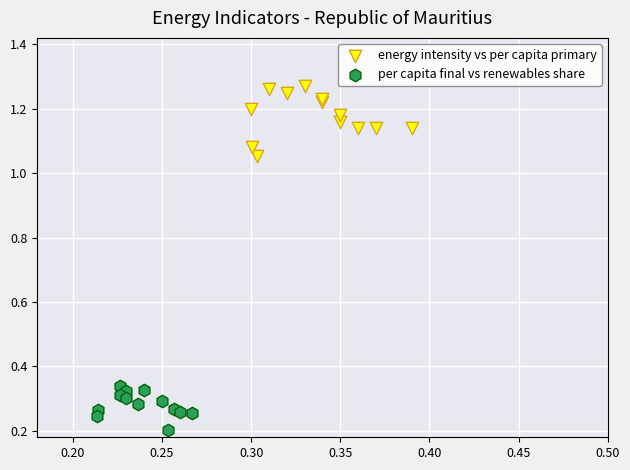

Which series contains the lowest Y value?

per capita final vs renewables share